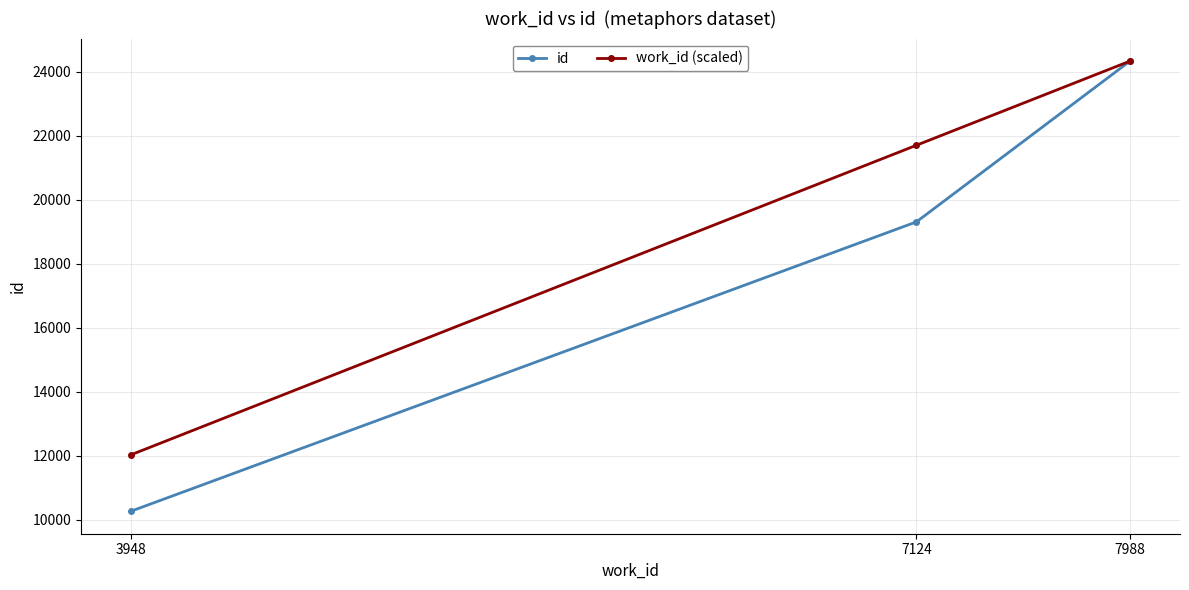

The value of id at 7988 is 24334.0. True or false?

True